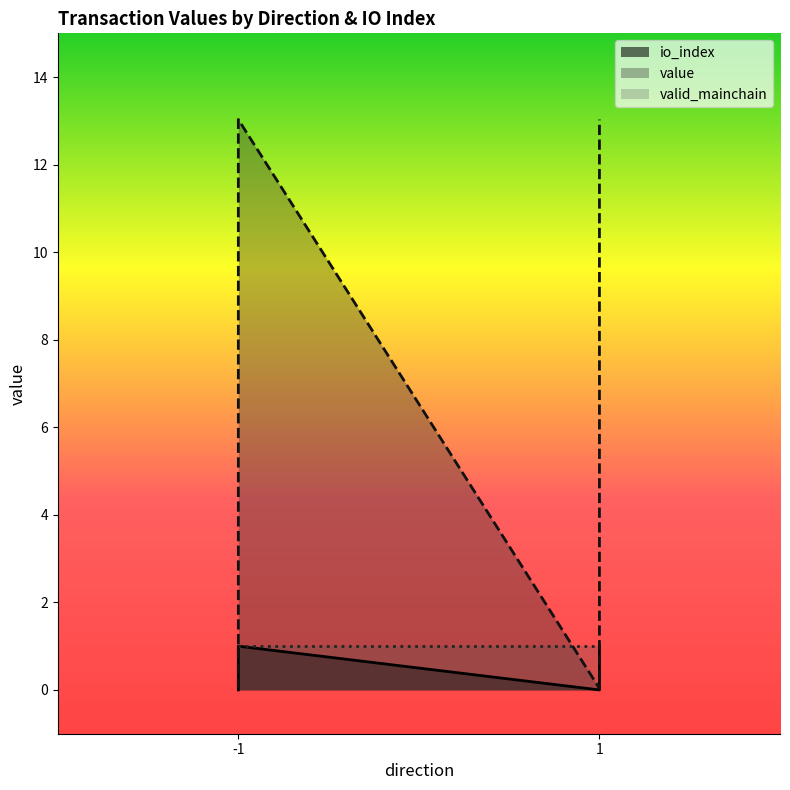

At 1, list the series in order from largest to smallest.

value, io_index